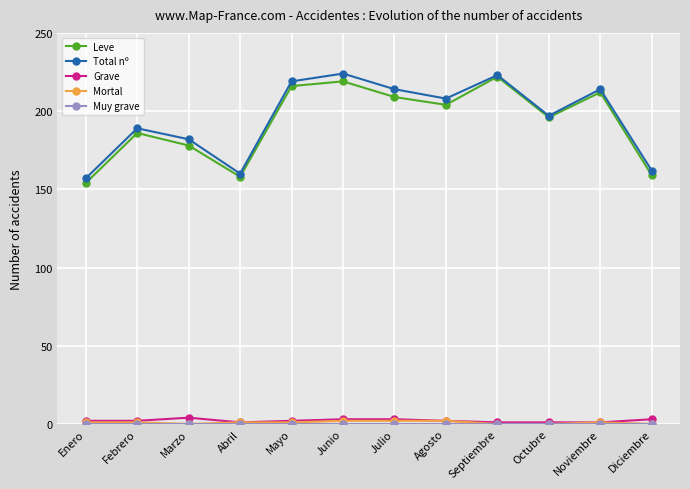

What is the value of the Leve point at the 11th from the left?

212